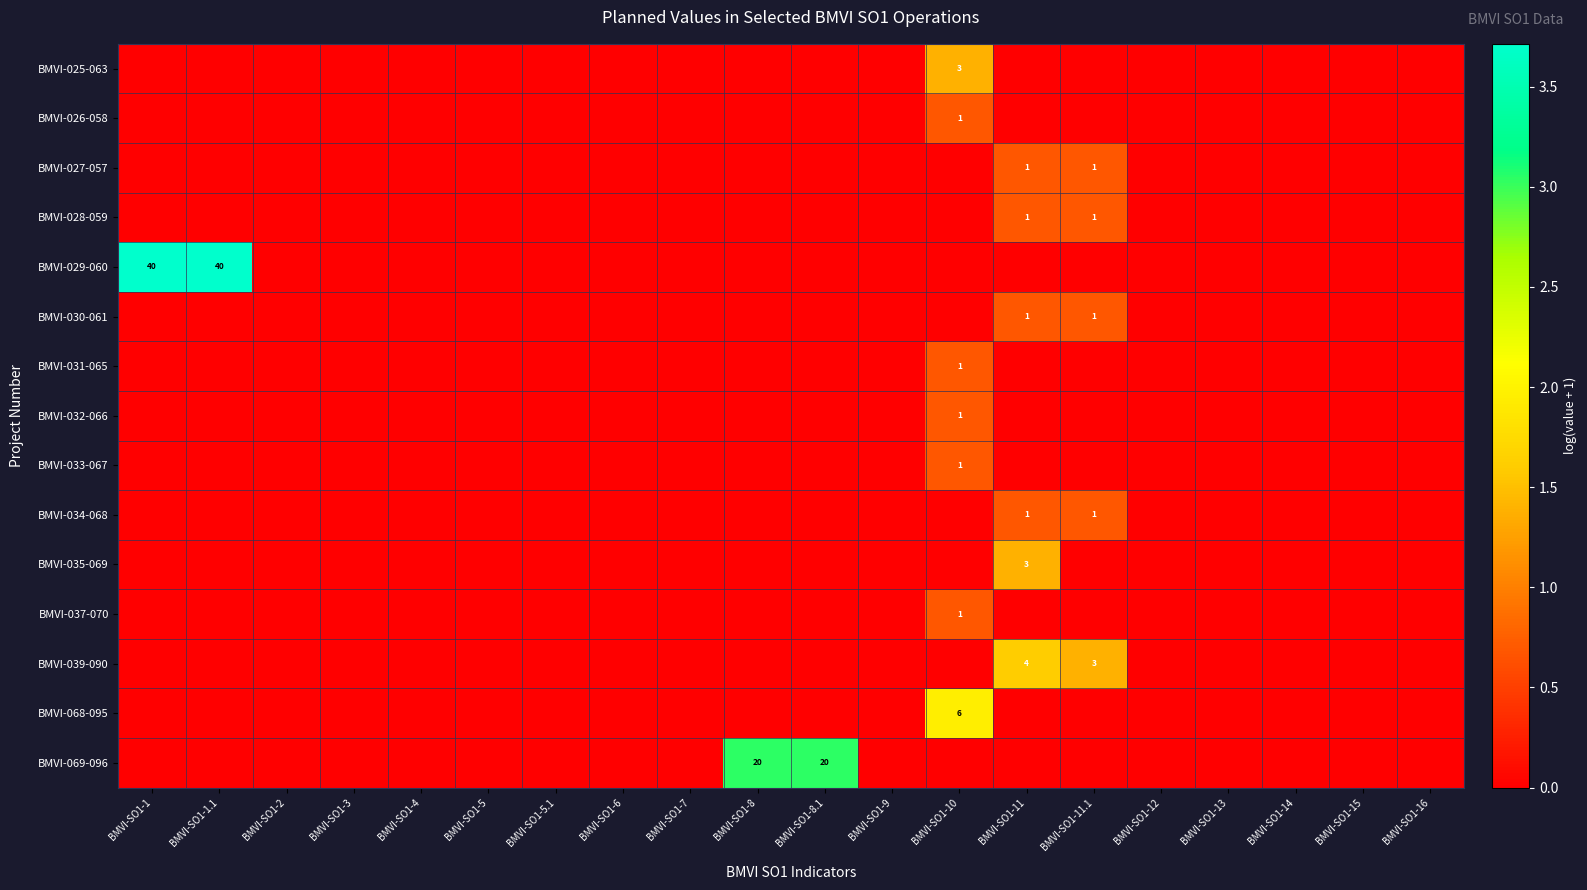

Which series has the largest total across all categories?

BMVI-029-060